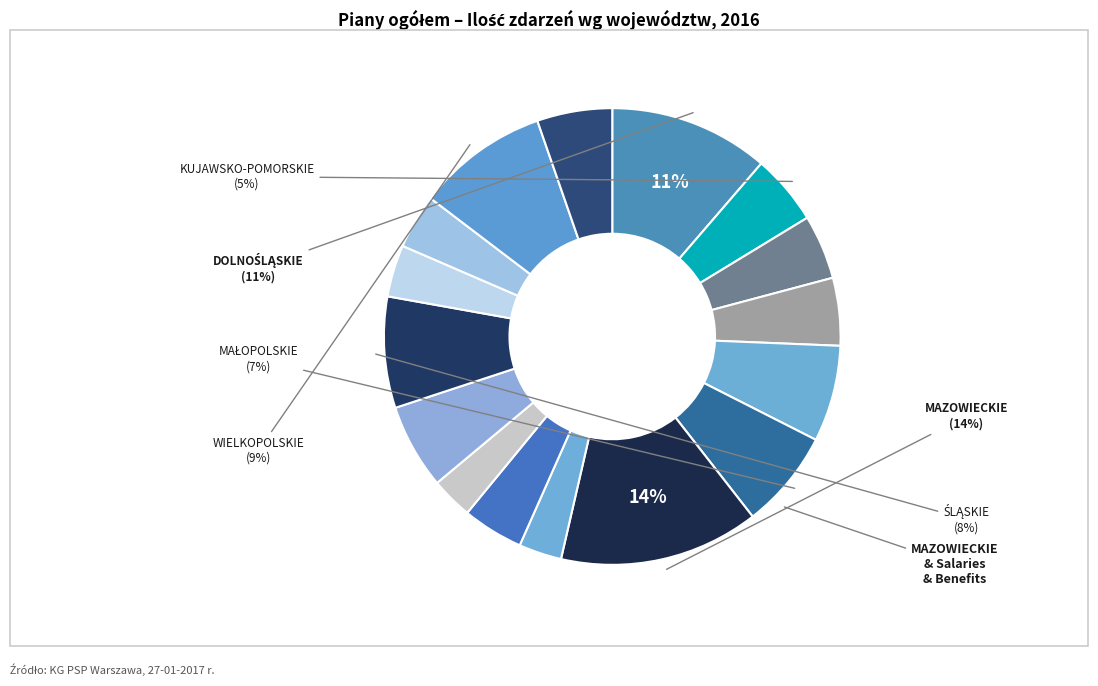

Rank the categories by value from lowest to highest.

PODLASKIE, OPOLSKIE, ŚWIĘTOKRZYSKIE, WARMIŃSKO-MAZURSKIE, PODKARPACKIE, LUBELSKIE, LUBUSKIE, KUJAWSKO-POMORSKIE, ZACHODNIOPOMORSKIE, POMORSKIE, ŁÓDZKIE, MAŁOPOLSKIE, ŚLĄSKIE, WIELKOPOLSKIE, DOLNOŚLĄSKIE, MAZOWIECKIE